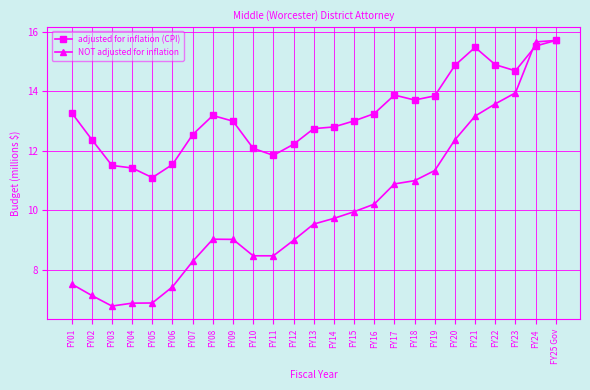

Reading left to right, what are all the values shown in this chart?

adjusted for inflation (CPI): FY01=13.3	FY02=12.4	FY03=11.5	FY04=11.4	FY05=11.1	FY06=11.5	FY07=12.5	FY08=13.2	FY09=13.0	FY10=12.1	FY11=11.8	FY12=12.2	FY13=12.7	FY14=12.8	FY15=13.0	FY16=13.3	FY17=13.9	FY18=13.7	FY19=13.9	FY20=14.9	FY21=15.5	FY22=14.9	FY23=14.7	FY24=15.5	FY25 Gov=15.7
NOT adjusted for inflation: FY01=7.5	FY02=7.1	FY03=6.8	FY04=6.9	FY05=6.9	FY06=7.4	FY07=8.3	FY08=9.0	FY09=9.0	FY10=8.5	FY11=8.5	FY12=9.0	FY13=9.5	FY14=9.7	FY15=10.0	FY16=10.2	FY17=10.9	FY18=11.0	FY19=11.3	FY20=12.4	FY21=13.2	FY22=13.6	FY23=14.0	FY24=15.7	FY25 Gov=15.7